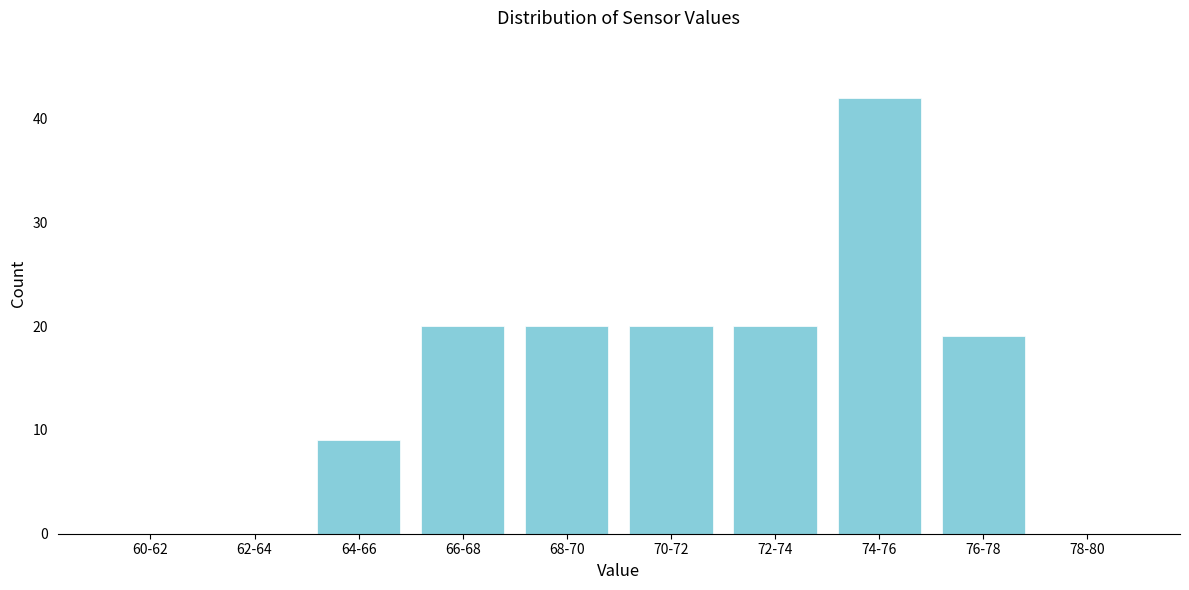

Reading right to left, list all the values displayed in this chart.

78-80=0	76-78=19	74-76=42	72-74=20	70-72=20	68-70=20	66-68=20	64-66=9	62-64=0	60-62=0